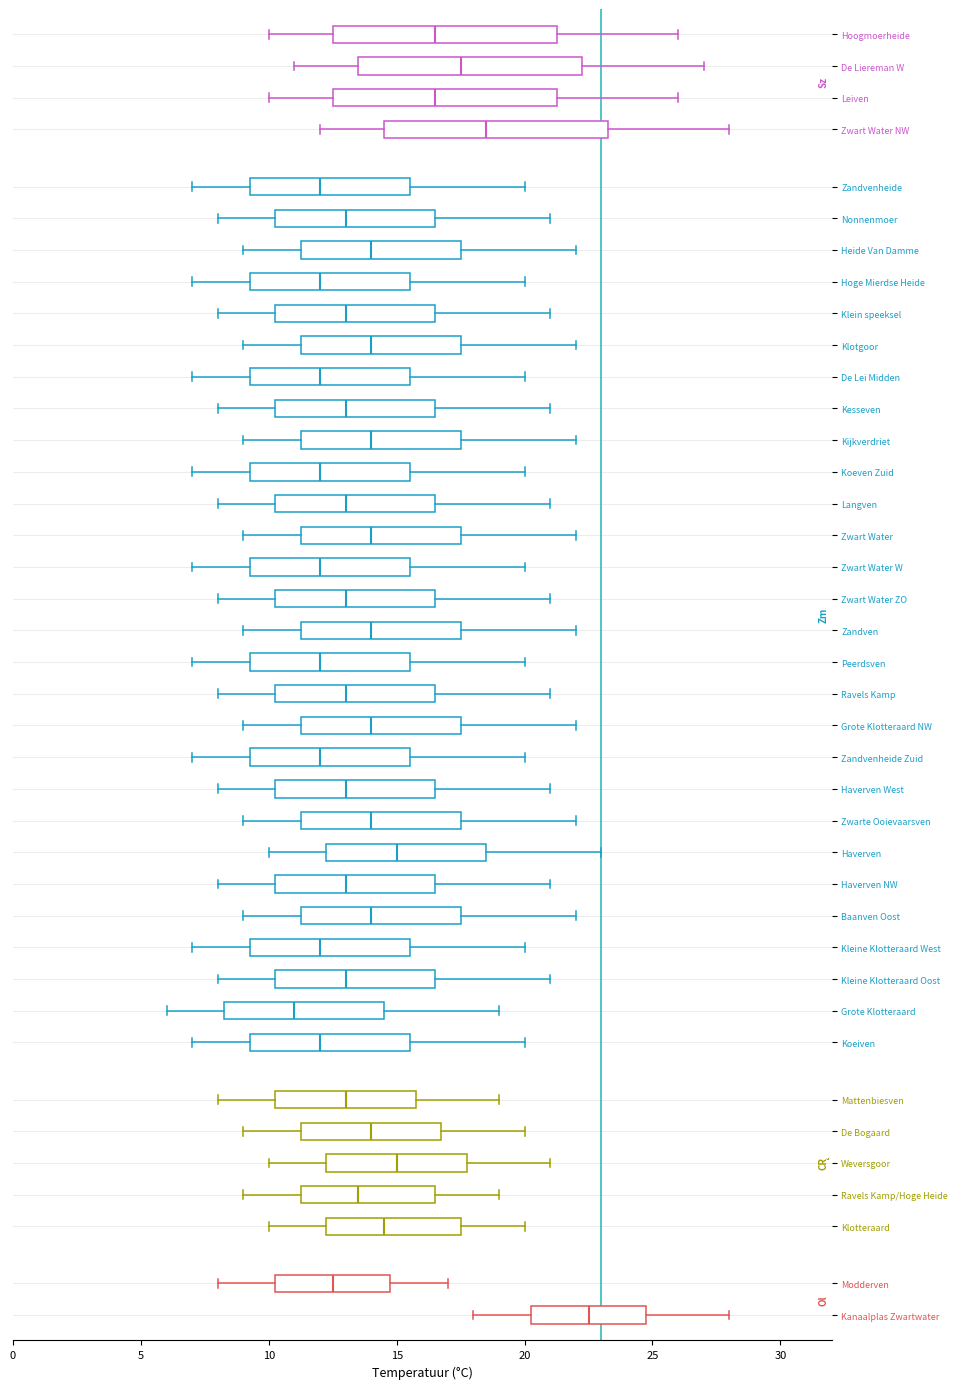

Reading bottom to top, read every box against the x-axis: the position of its median line, the range the box covers, and the ends of its whiskers. The values are not printed on the chart, so give them approximately, as read against the axis.

Kanaalplas Zwartwater: median 22.5, box 20.5 to 25.0, whiskers 18.0 to 28.0
Modderven: median 12.5, box 10.5 to 15.0, whiskers 8.0 to 17.0
Klotteraard: median 14.5, box 12.5 to 17.5, whiskers 10.0 to 20.0
Ravels Kamp/Hoge Heide: median 13.5, box 11.5 to 16.5, whiskers 9.0 to 19.0
Weversgoor: median 15.0, box 12.5 to 18.0, whiskers 10.0 to 21.0
De Bogaard: median 14.0, box 11.5 to 17.0, whiskers 9.0 to 20.0
Mattenbiesven: median 13.0, box 10.5 to 16.0, whiskers 8.0 to 19.0
Koeiven: median 12.0, box 9.5 to 15.5, whiskers 7.0 to 20.0
Grote Klotteraard: median 11.0, box 8.5 to 14.5, whiskers 6.0 to 19.0
Kleine Klotteraard Oost: median 13.0, box 10.5 to 16.5, whiskers 8.0 to 21.0
Kleine Klotteraard West: median 12.0, box 9.5 to 15.5, whiskers 7.0 to 20.0
Baanven Oost: median 14.0, box 11.5 to 17.5, whiskers 9.0 to 22.0
Haverven NW: median 13.0, box 10.5 to 16.5, whiskers 8.0 to 21.0
Haverven: median 15.0, box 12.5 to 18.5, whiskers 10.0 to 23.0
Zwarte Ooievaarsven: median 14.0, box 11.5 to 17.5, whiskers 9.0 to 22.0
Haverven West: median 13.0, box 10.5 to 16.5, whiskers 8.0 to 21.0
Zandvenheide Zuid: median 12.0, box 9.5 to 15.5, whiskers 7.0 to 20.0
Grote Klotteraard NW: median 14.0, box 11.5 to 17.5, whiskers 9.0 to 22.0
Ravels Kamp: median 13.0, box 10.5 to 16.5, whiskers 8.0 to 21.0
Peerdsven: median 12.0, box 9.5 to 15.5, whiskers 7.0 to 20.0
Zandven: median 14.0, box 11.5 to 17.5, whiskers 9.0 to 22.0
Zwart Water ZO: median 13.0, box 10.5 to 16.5, whiskers 8.0 to 21.0
Zwart Water W: median 12.0, box 9.5 to 15.5, whiskers 7.0 to 20.0
Zwart Water: median 14.0, box 11.5 to 17.5, whiskers 9.0 to 22.0
Langven: median 13.0, box 10.5 to 16.5, whiskers 8.0 to 21.0
Koeven Zuid: median 12.0, box 9.5 to 15.5, whiskers 7.0 to 20.0
Kijkverdriet: median 14.0, box 11.5 to 17.5, whiskers 9.0 to 22.0
Kesseven: median 13.0, box 10.5 to 16.5, whiskers 8.0 to 21.0
De Lei Midden: median 12.0, box 9.5 to 15.5, whiskers 7.0 to 20.0
Klotgoor: median 14.0, box 11.5 to 17.5, whiskers 9.0 to 22.0
Klein speeksel: median 13.0, box 10.5 to 16.5, whiskers 8.0 to 21.0
Hoge Mierdse Heide: median 12.0, box 9.5 to 15.5, whiskers 7.0 to 20.0
Heide Van Damme: median 14.0, box 11.5 to 17.5, whiskers 9.0 to 22.0
Nonnenmoer: median 13.0, box 10.5 to 16.5, whiskers 8.0 to 21.0
Zandvenheide: median 12.0, box 9.5 to 15.5, whiskers 7.0 to 20.0
Zwart Water NW: median 18.5, box 14.5 to 23.5, whiskers 12.0 to 28.0
Leiven: median 16.5, box 12.5 to 21.5, whiskers 10.0 to 26.0
De Liereman W: median 17.5, box 13.5 to 22.5, whiskers 11.0 to 27.0
Hoogmoerheide: median 16.5, box 12.5 to 21.5, whiskers 10.0 to 26.0